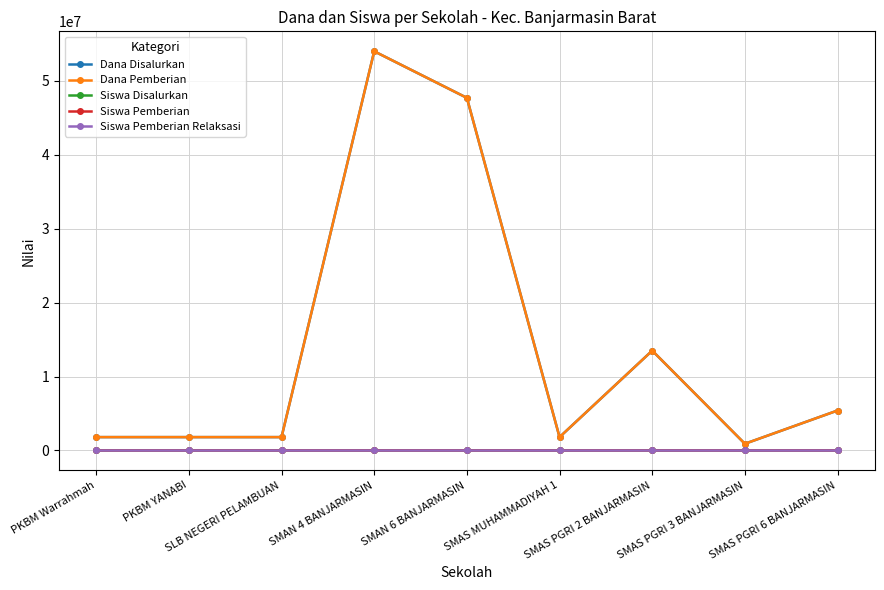

What is the sum of all Dana Pemberian values?

128700000